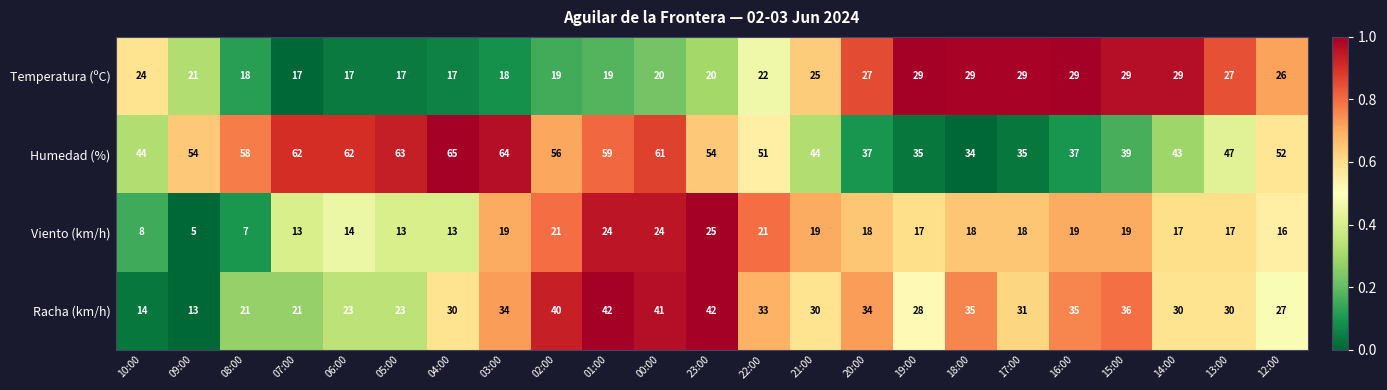

What is the total value across all series at 21:00?

118